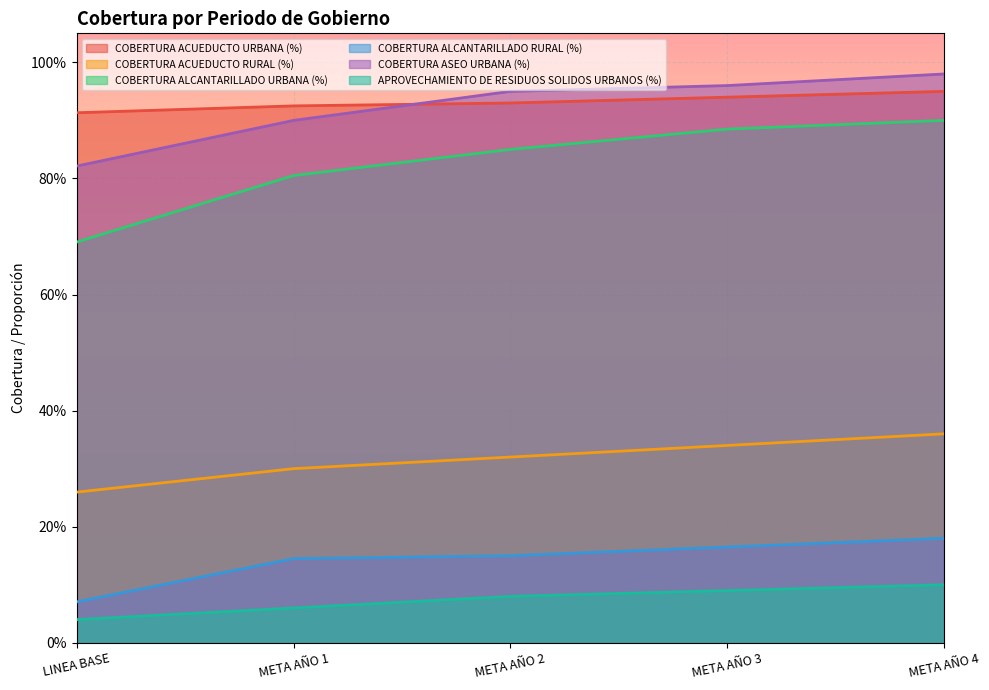

Count the APROVECHAMIENTO DE RESIDUOS SOLIDOS URBANOS (%) values in the range 0 to 1.

5